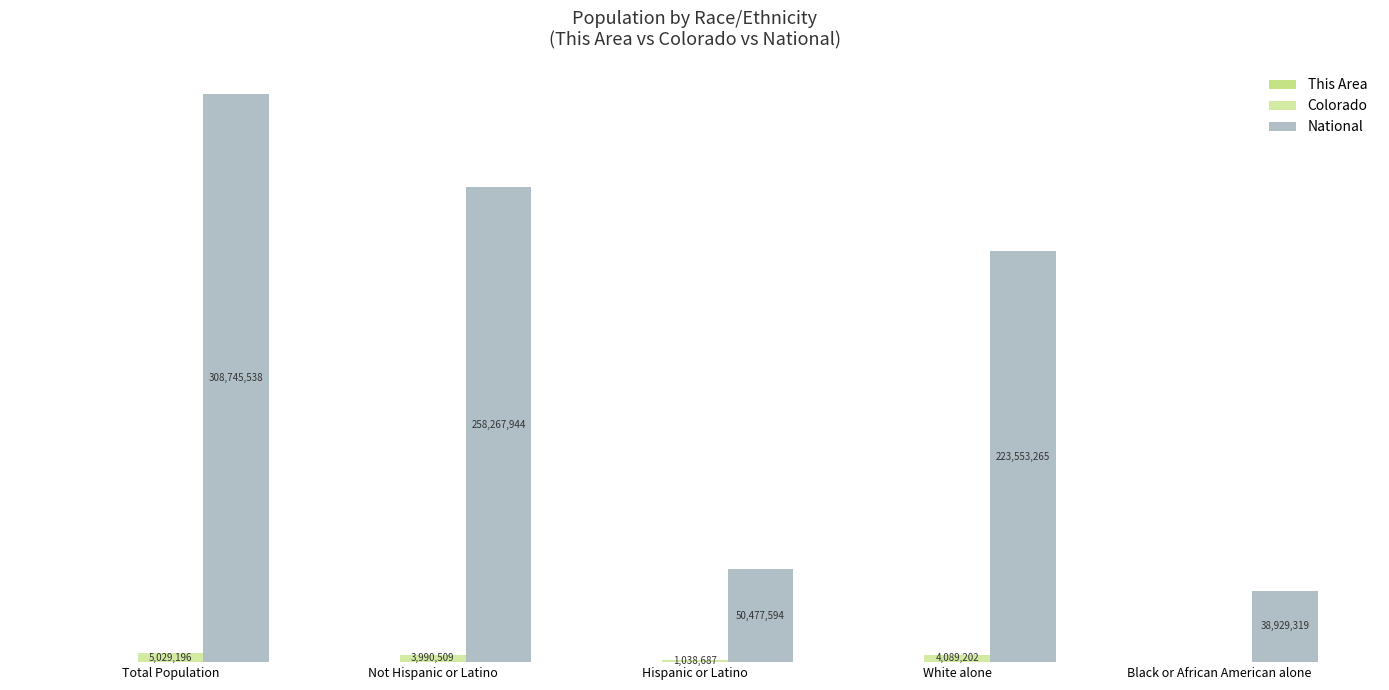

Are the bars horizontal?

No